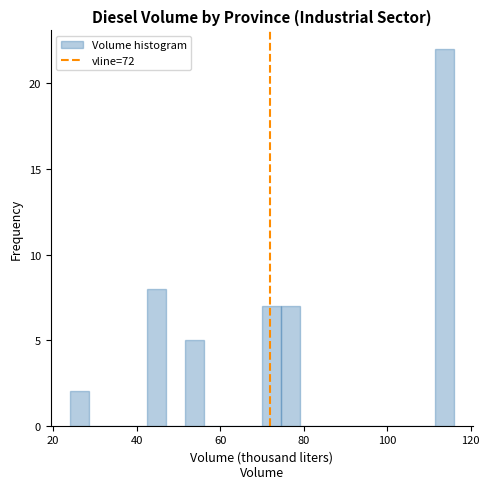

Around what value on the x-axis is the tallest bar? Give the approximate position of its centre, as read against the axis.

114